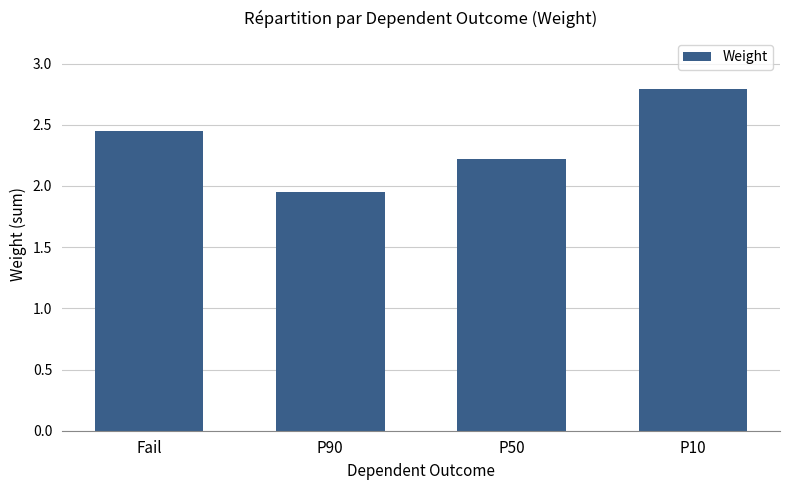

What is the difference between the maximum and minimum values?

0.8